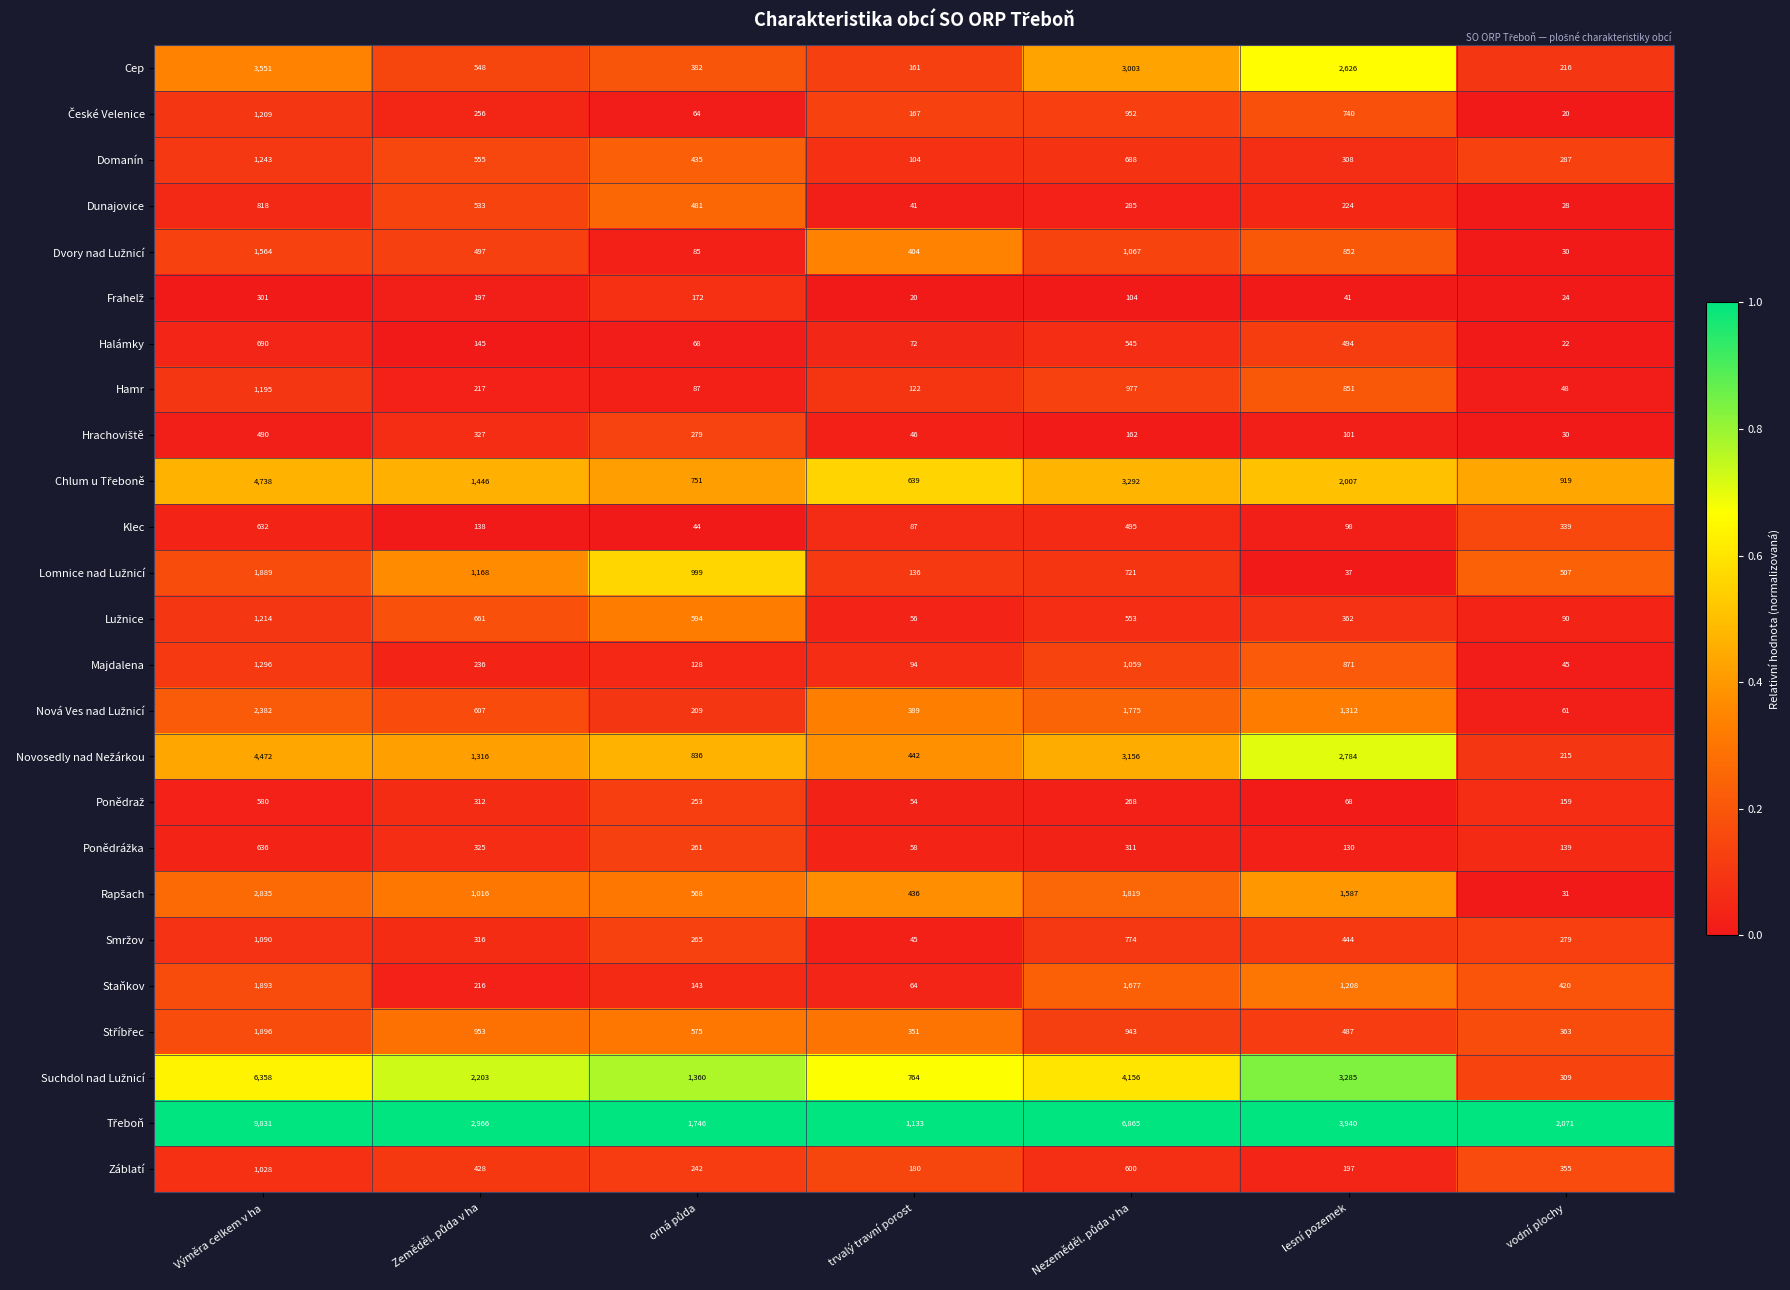

At which category is the sum across all series the highest?

Výměra celkem v ha